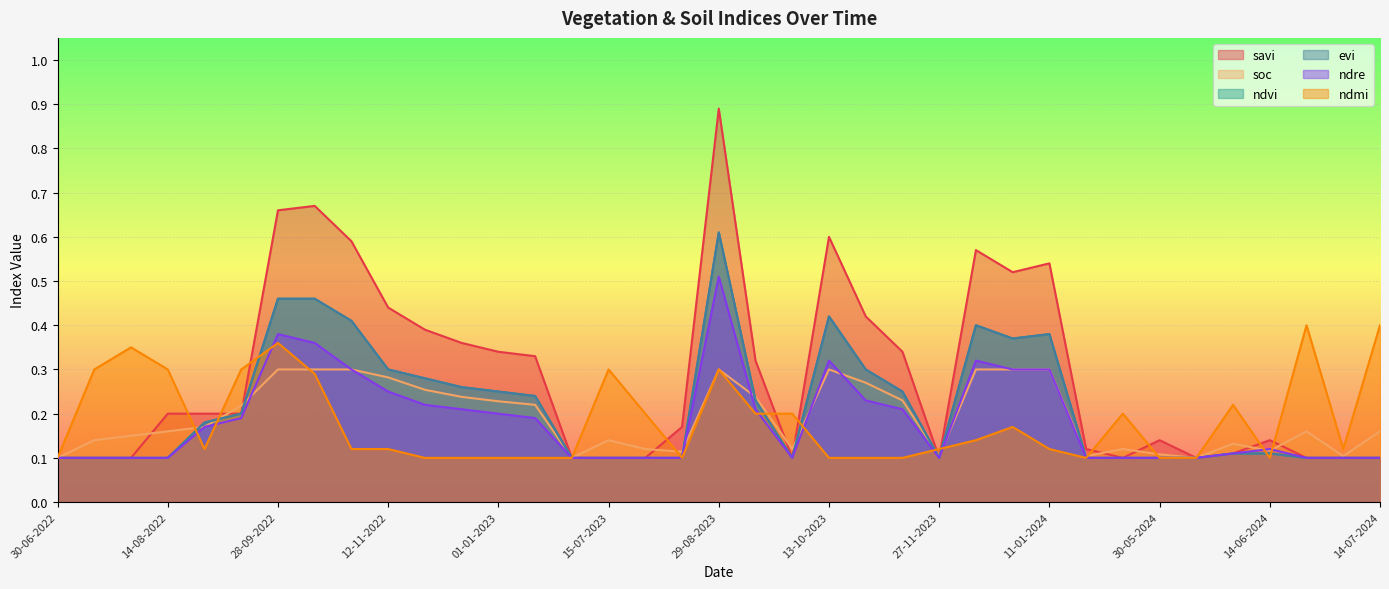

What is the total value across all series at 29-08-2023?

3.2